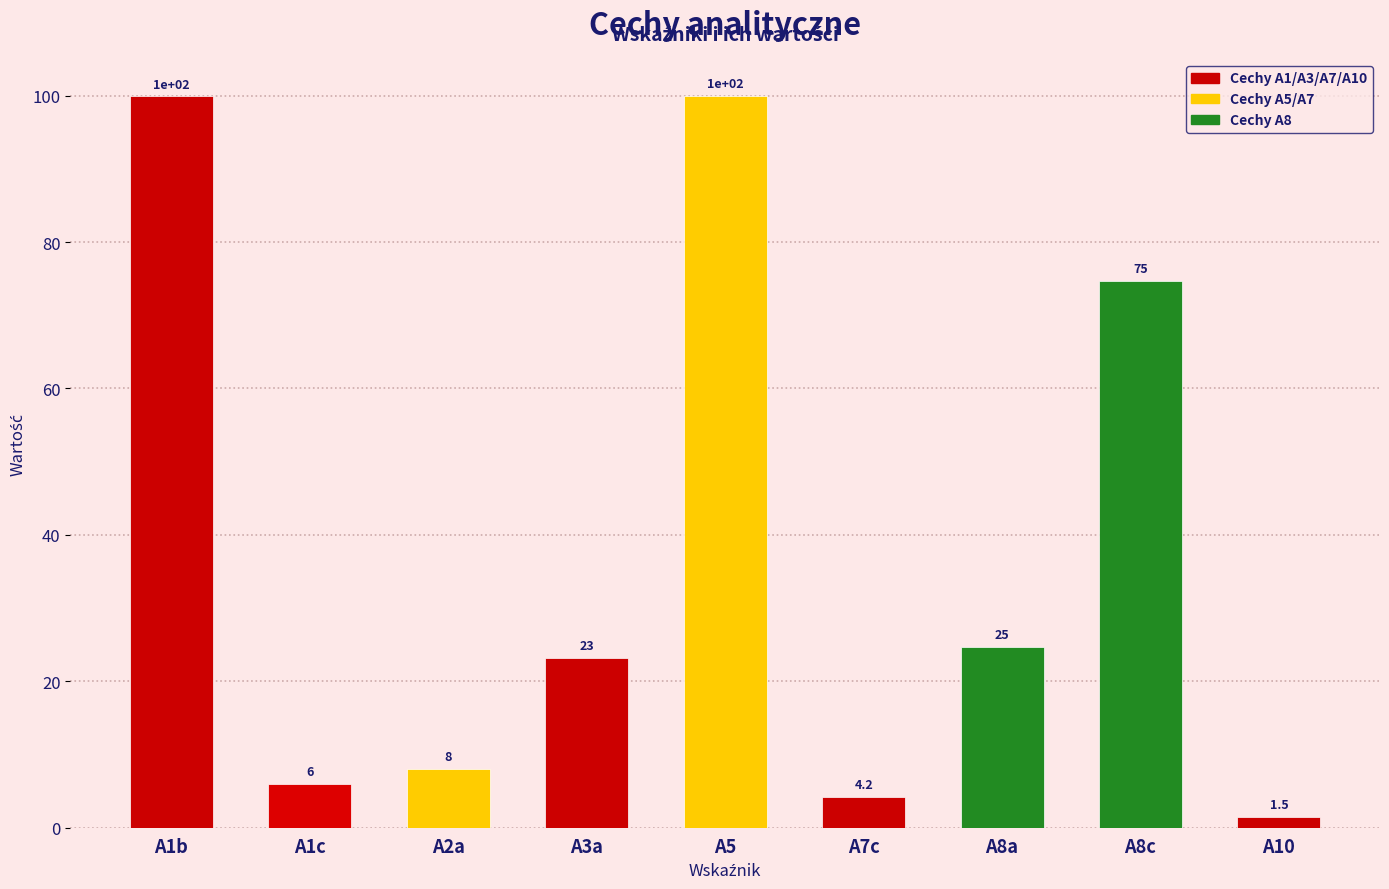

Where is the data nearest to the value 50?

A8c